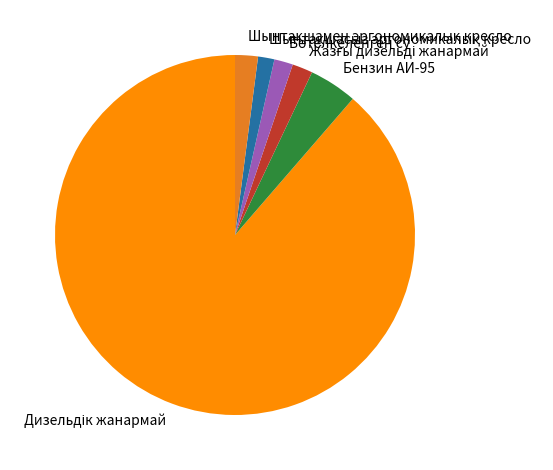

How many slices are in this pie chart?

6